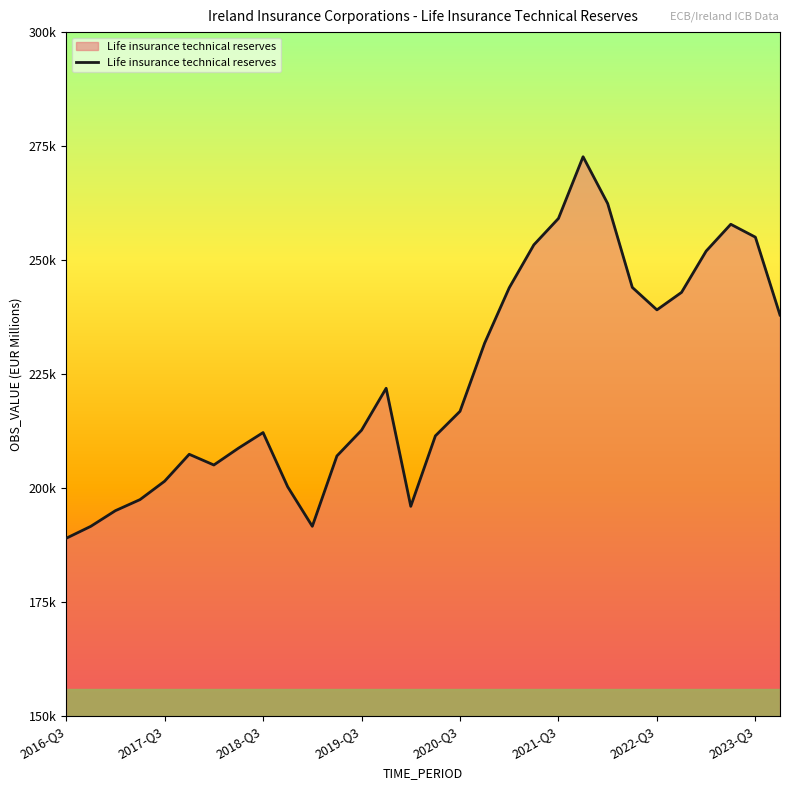

What is the sum of all values?

6718200.5